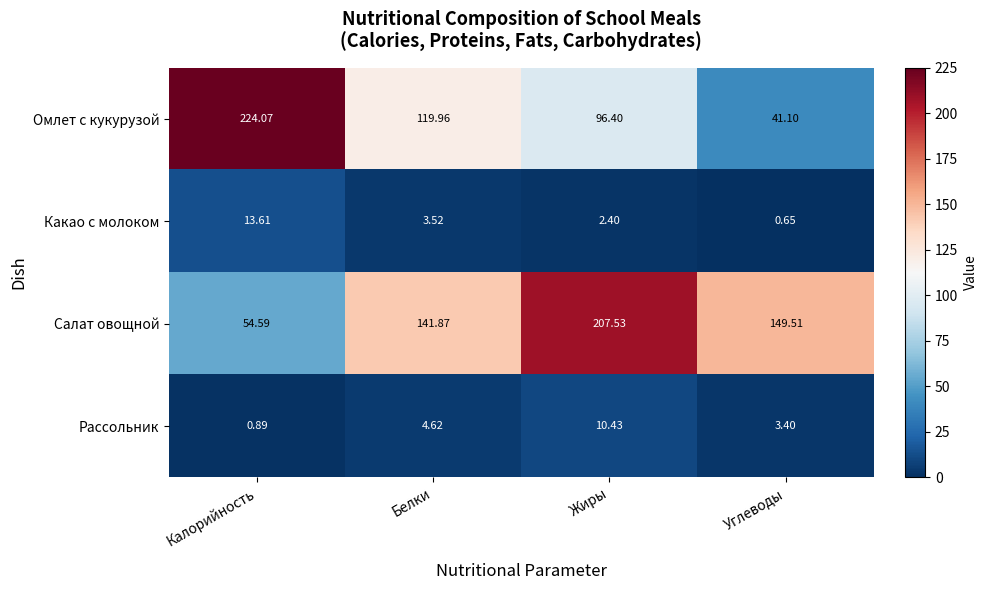

At which label is Какао с молоком closest to 7?

Белки